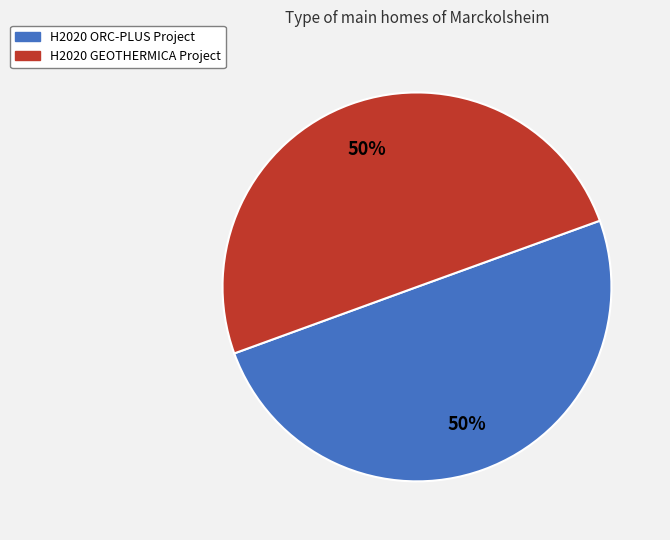

True or false: H2020 ORC-PLUS Project accounts for 41% of the total.

False